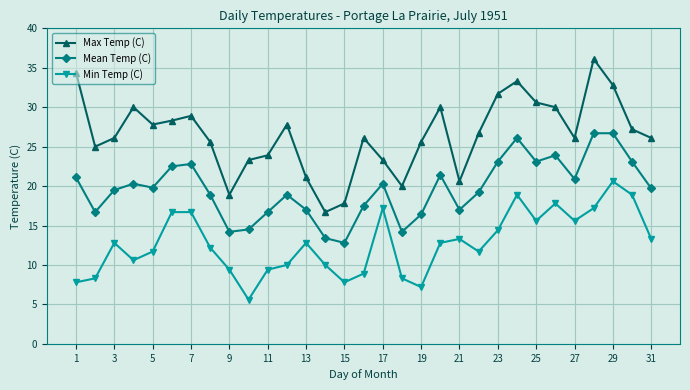

What is the smallest value displayed?

5.6